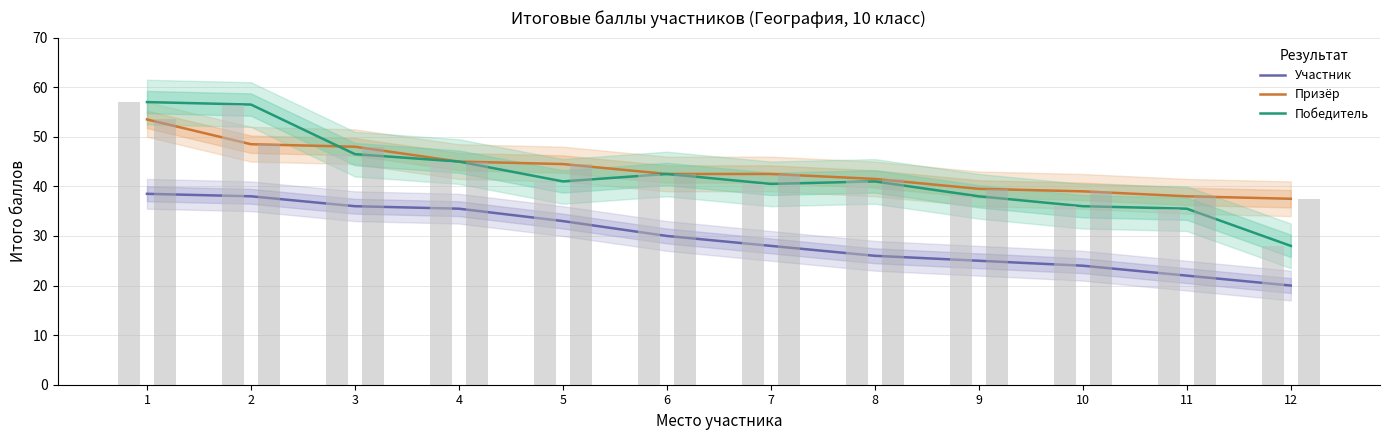

Where is Победитель nearest to the value 42?

6